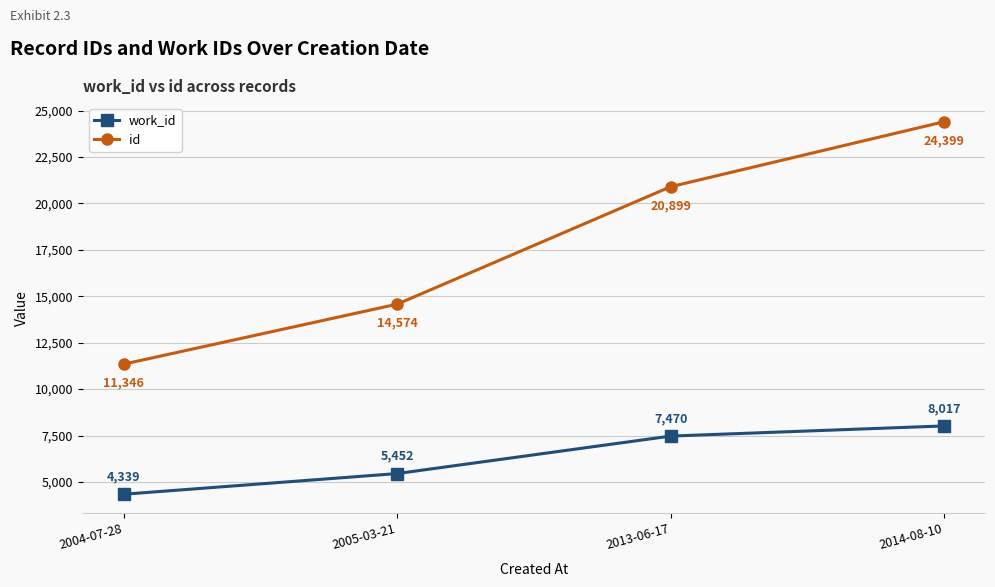

Reading right to left, extract all data points from this chart.

work_id: 8017	7470	5452	4339
id: 24399	20899	14574	11346